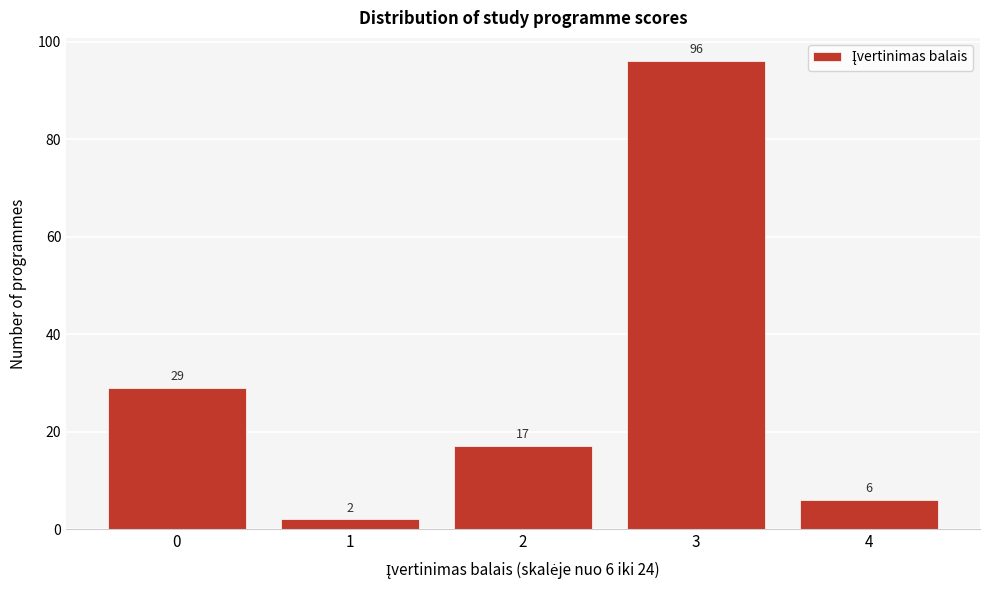

Reading right to left, what are all the values shown in this chart?

4=6	3=96	2=17	1=2	0=29